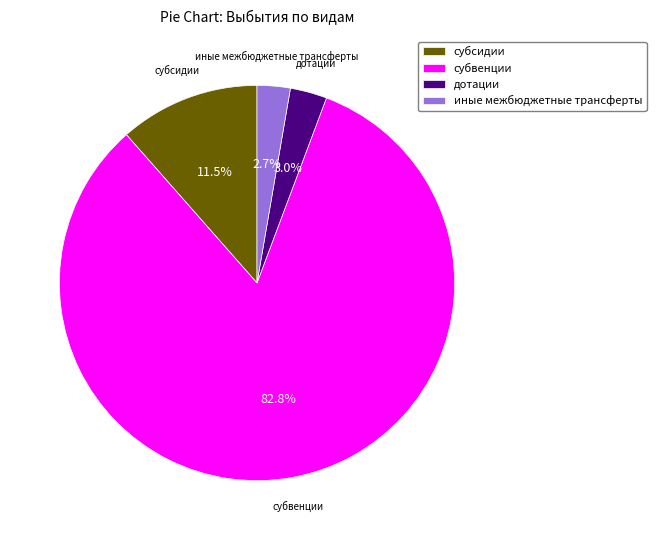

Is there a majority slice in this chart?

Yes